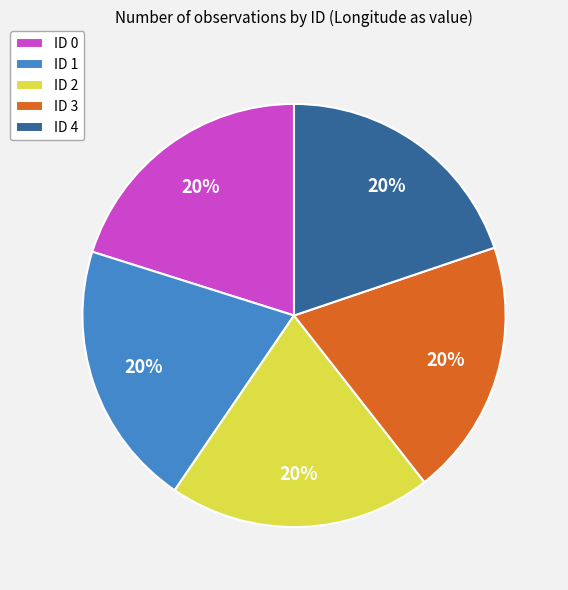

Does ID 1 account for over 50% of the chart?

No